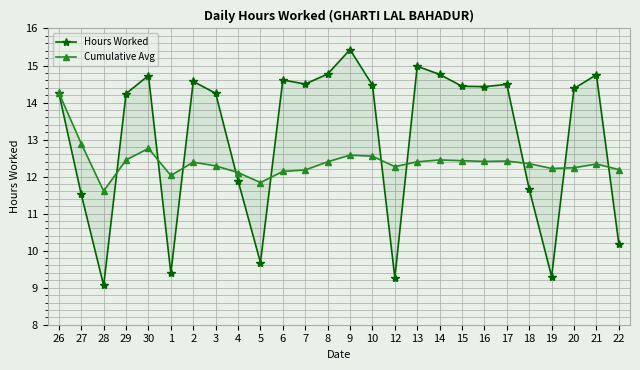

True or false: Hours Worked has a value of 14.2 at 3.

True